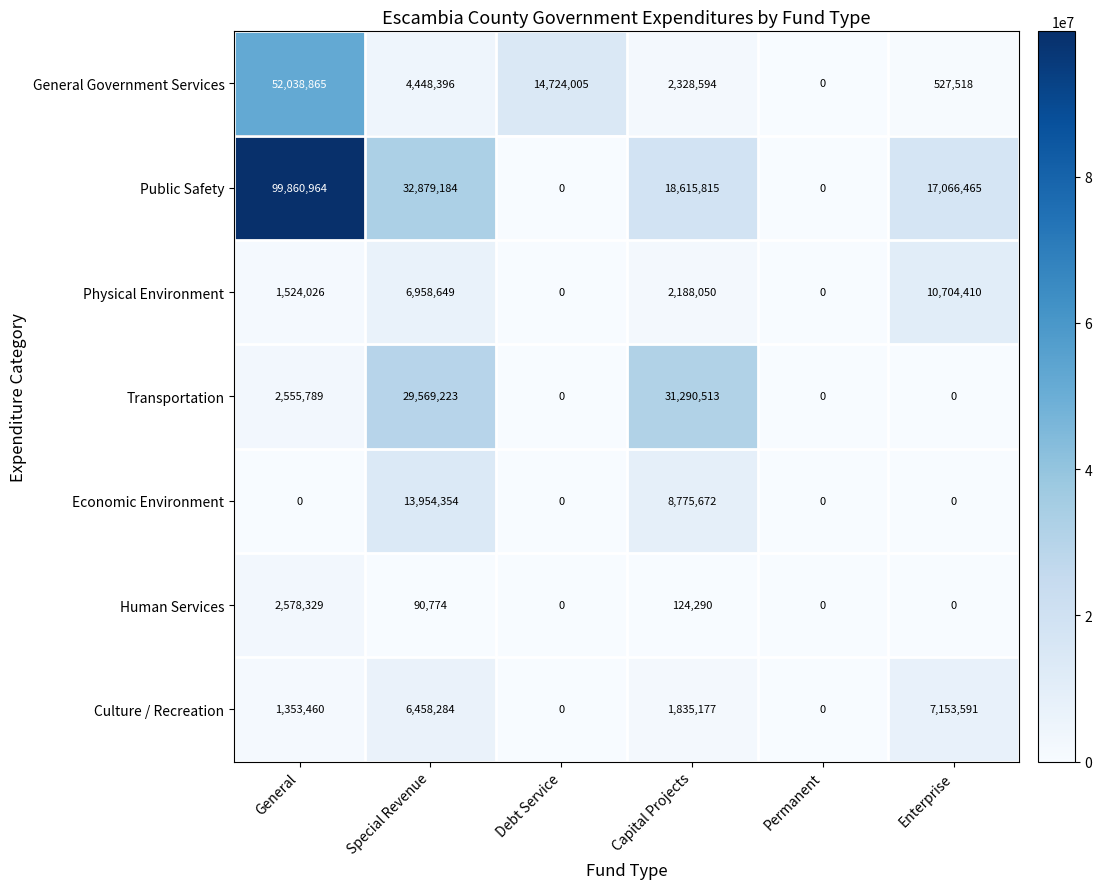

At which category does the chart reach its peak across all series?

General